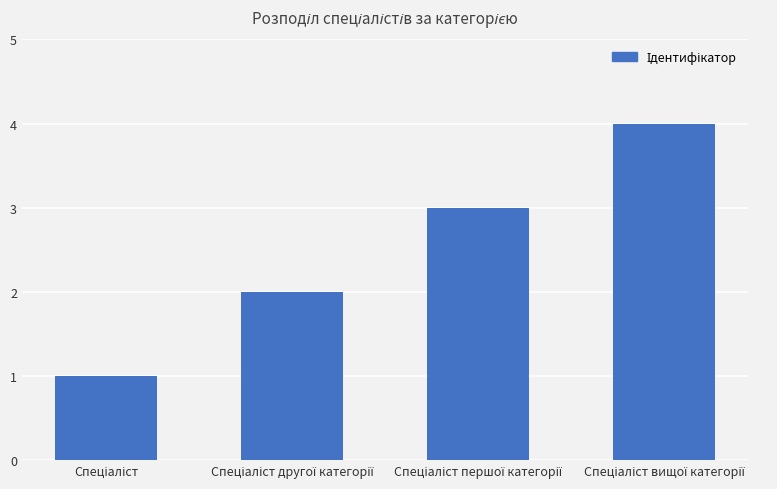

What is the maximum value shown in the chart?

4